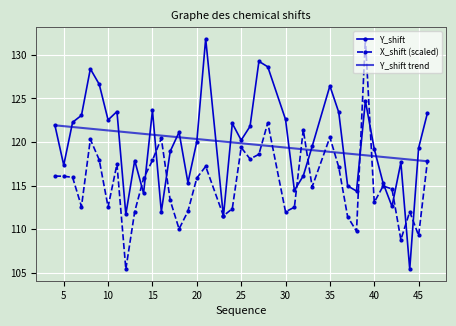

What is the minimum value for X_shift (scaled)?

105.4